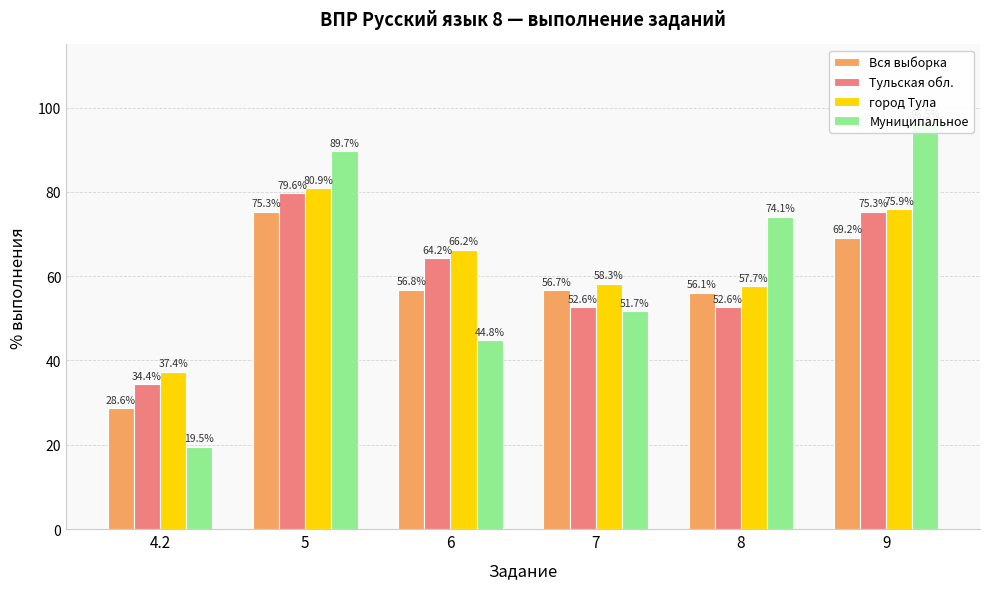

How many series are shown in this chart?

4